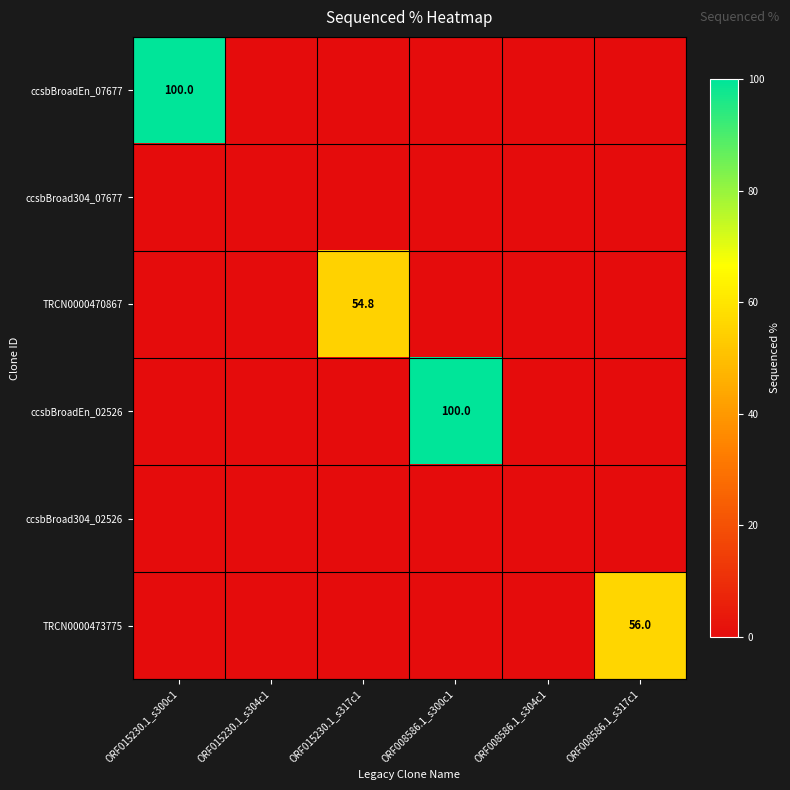

Is it true that ccsbBroadEn_02526 equals 0.0 at ORF015230.1_s304c1?

True